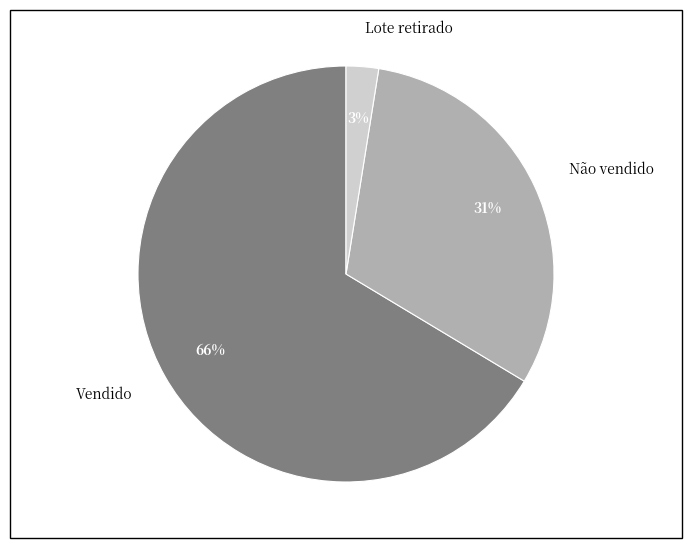

Does Não vendido represent more than half of the total?

No